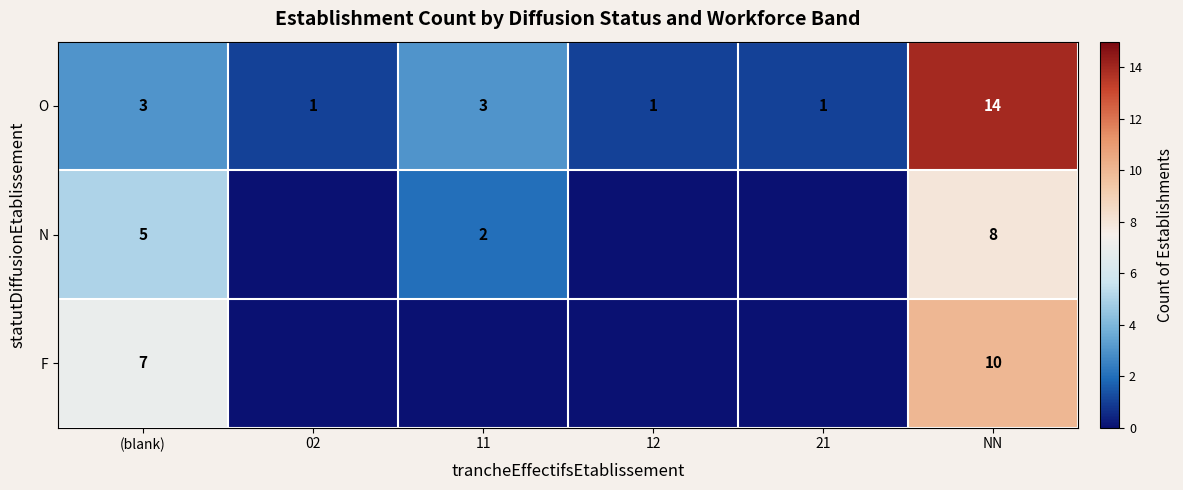

What is the sum of all O values?

23